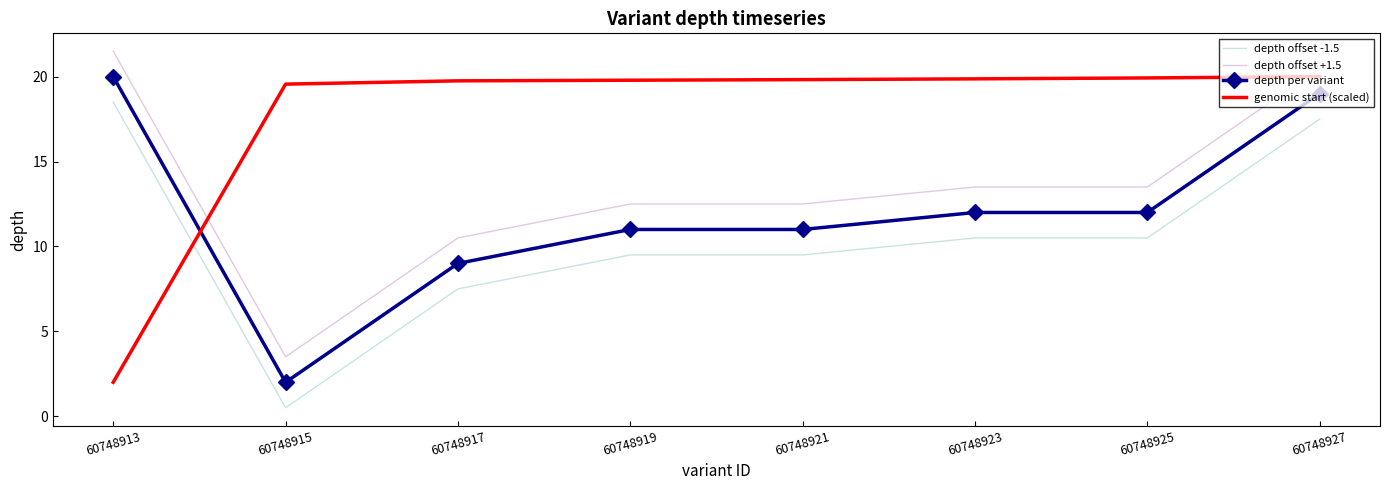

The value of genomic start (scaled) at 60748927 is 6.1. True or false?

False